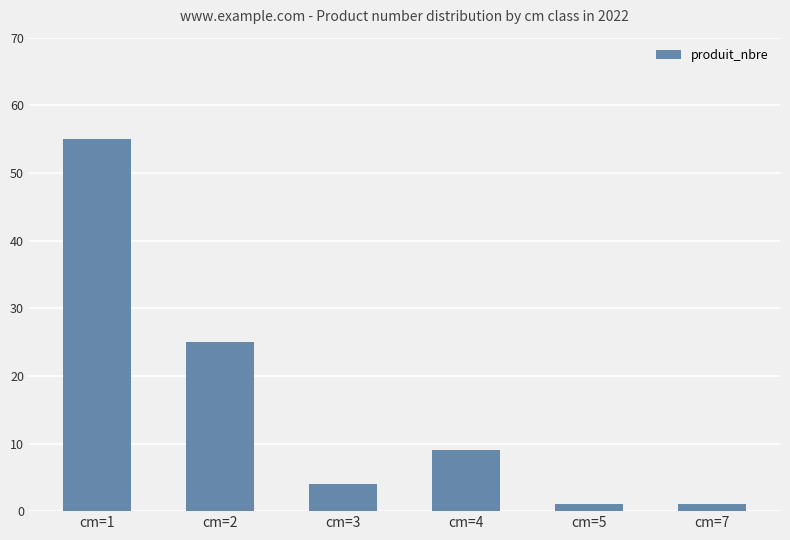

What is the greatest value displayed?

55